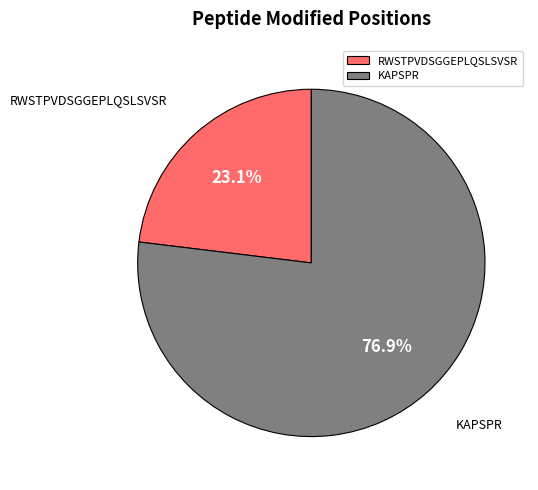

To the nearest percent, what percentage of the pie is KAPSPR?

77%